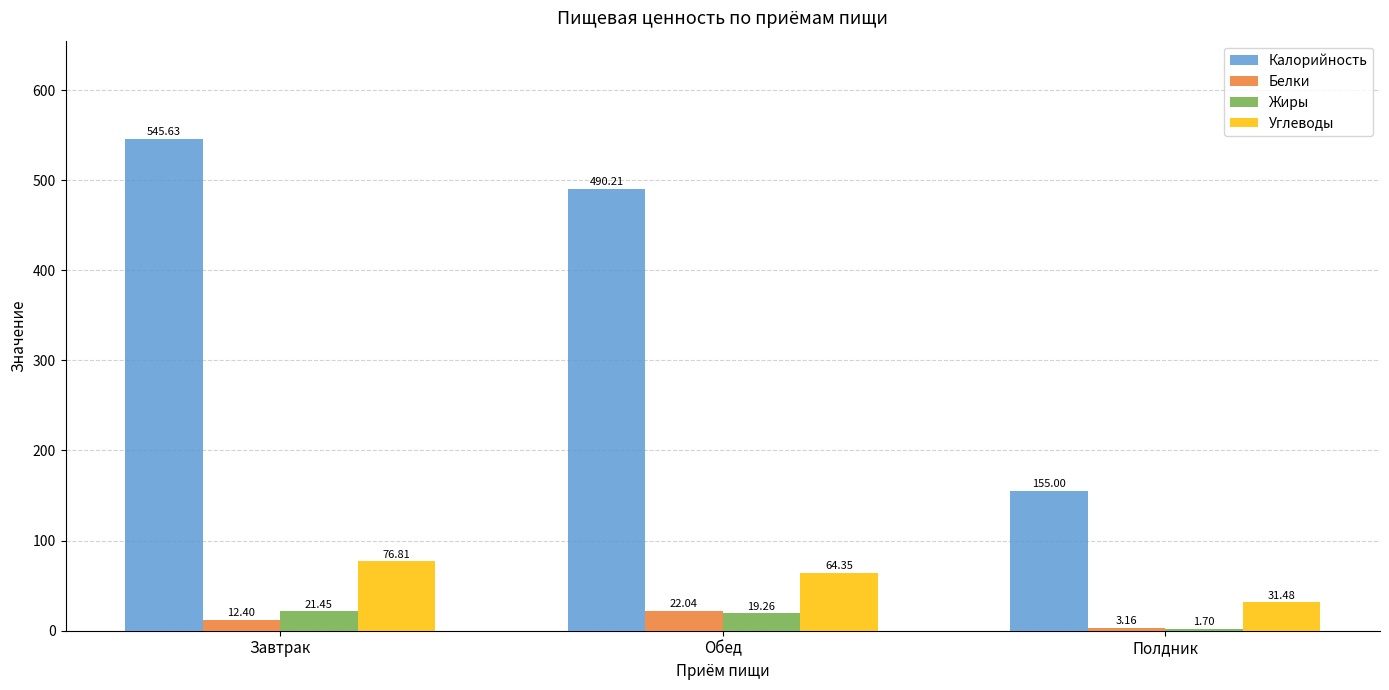

Where is Белки nearest to the value 12?

Завтрак